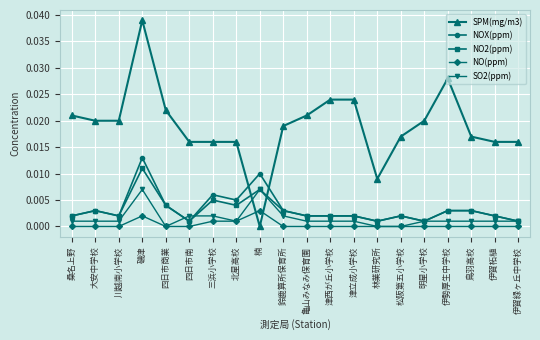

Is this an area chart (filled region under the line)?

No